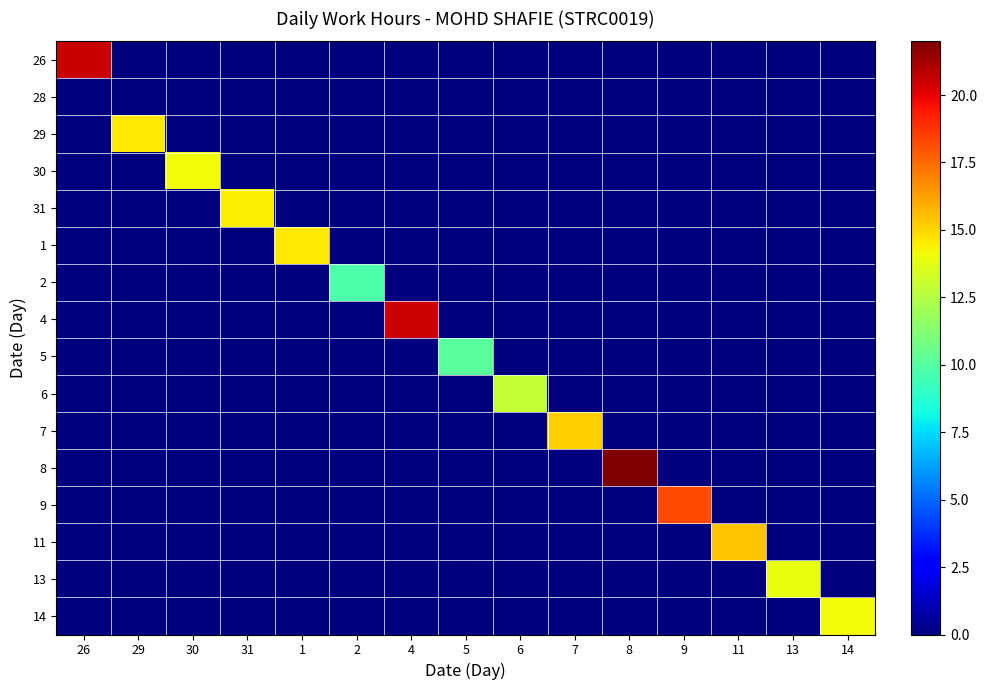

Count the number of categories in the chart.

15